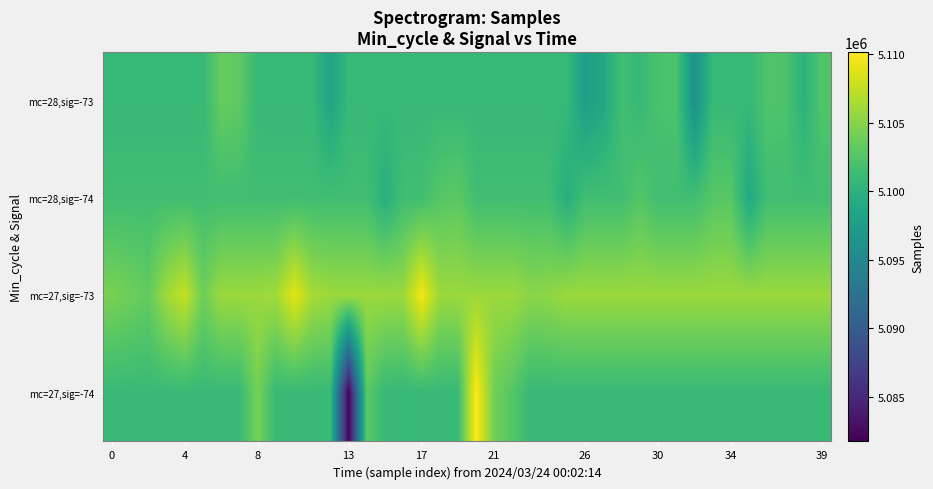

Count the number of categories in the chart.

40